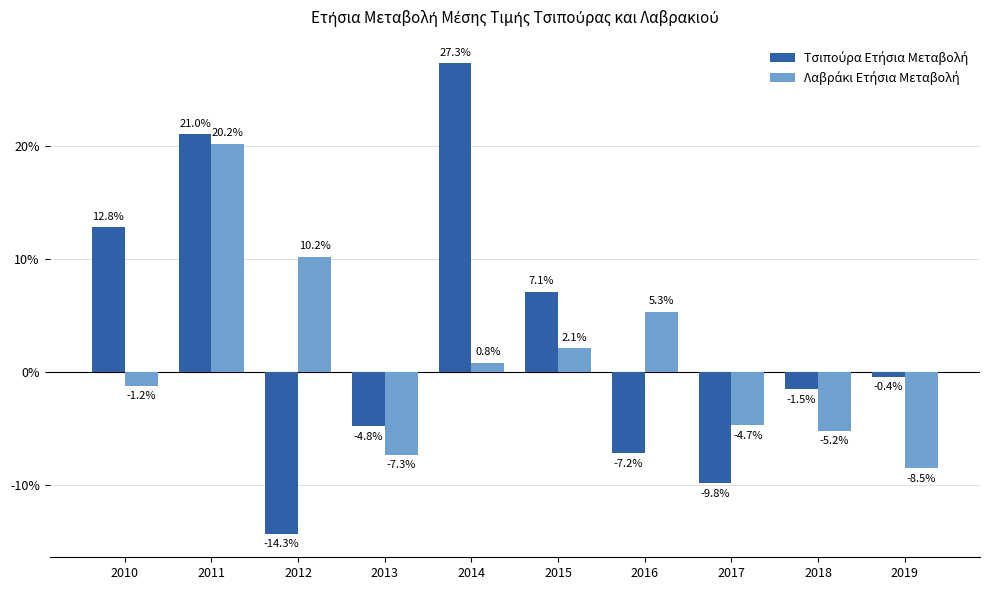

The Τσιπούρα Ετήσια Μεταβολή series shows 0.2 at 2011. True or false?

True